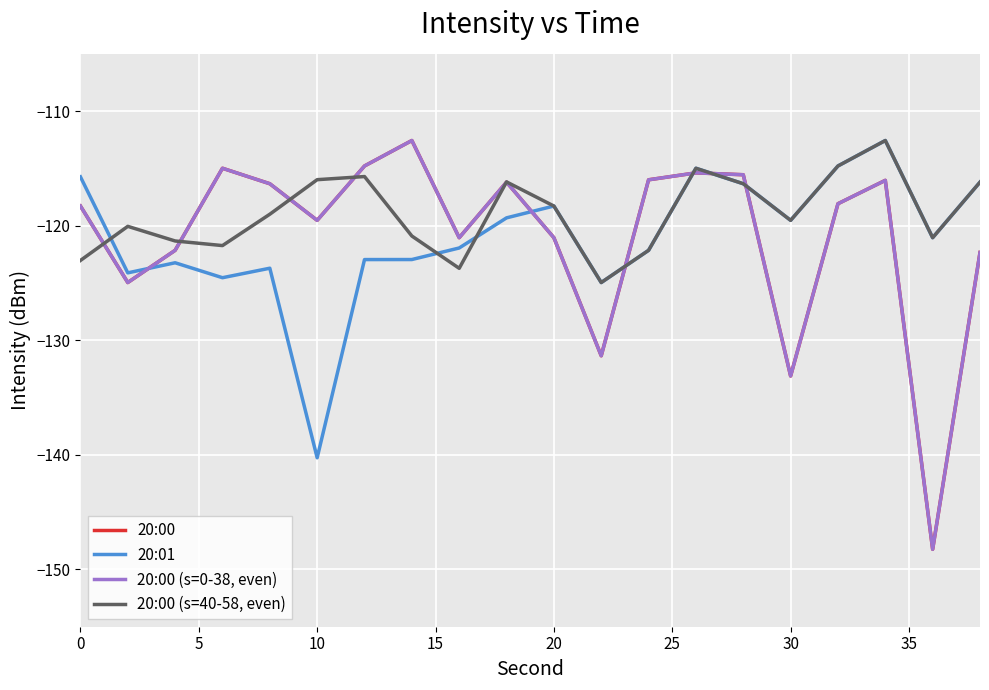

Which series has the widest spread of values?

20:00